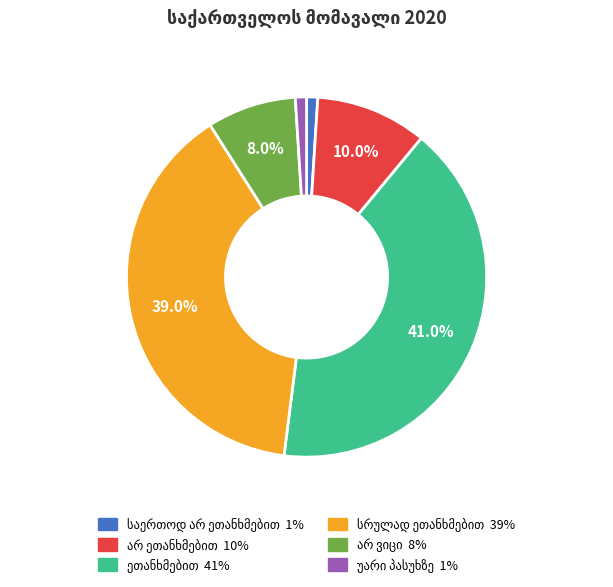

Is there any slice that represents more than half of the pie?

No